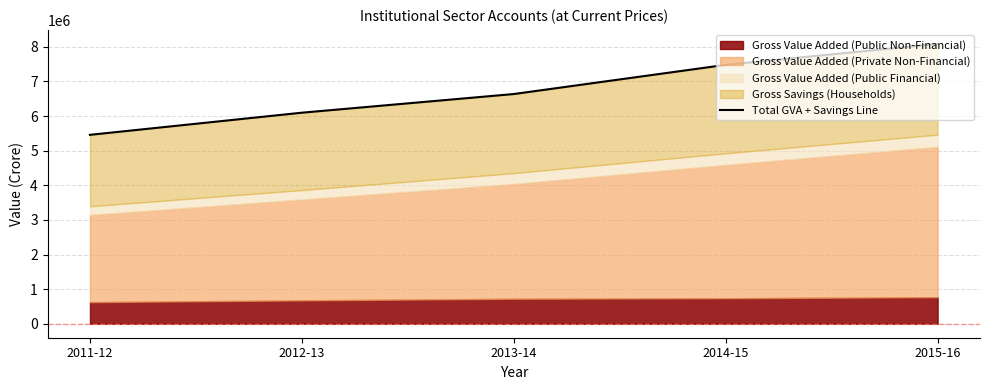

List the labels in order of value, smallest first.

2011-12, 2012-13, 2013-14, 2014-15, 2015-16